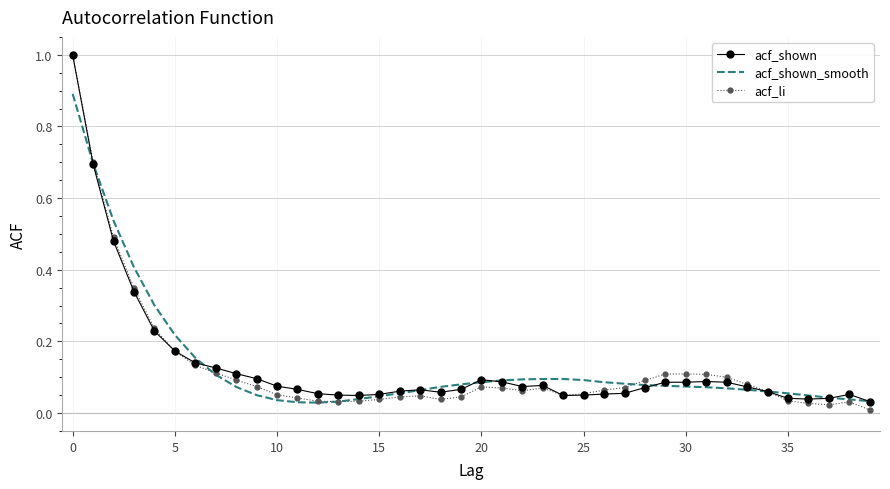

What is the maximum value for acf_shown_smooth?

0.9